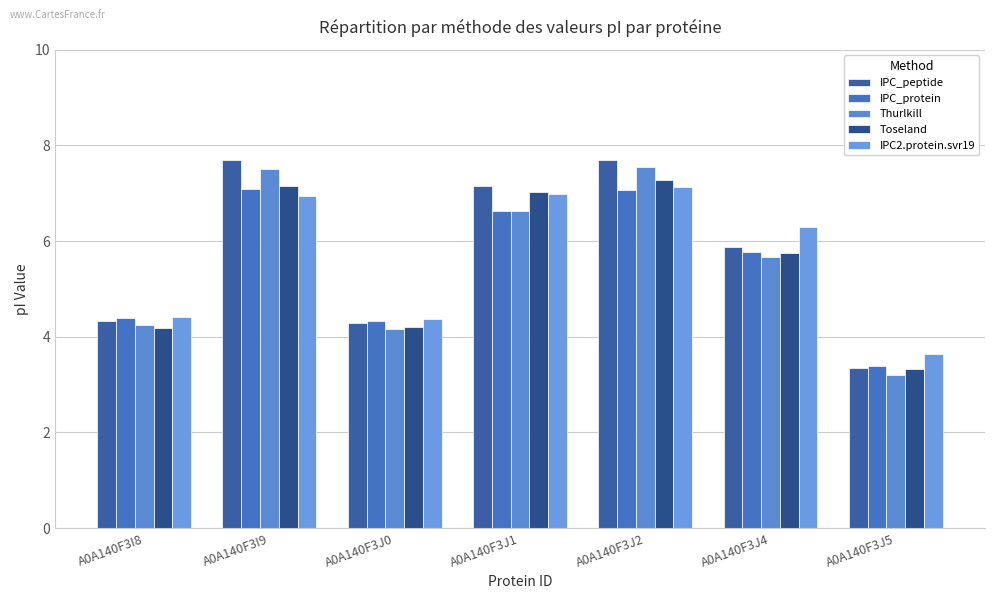

How many values in the Thurlkill series exceed 5?

4